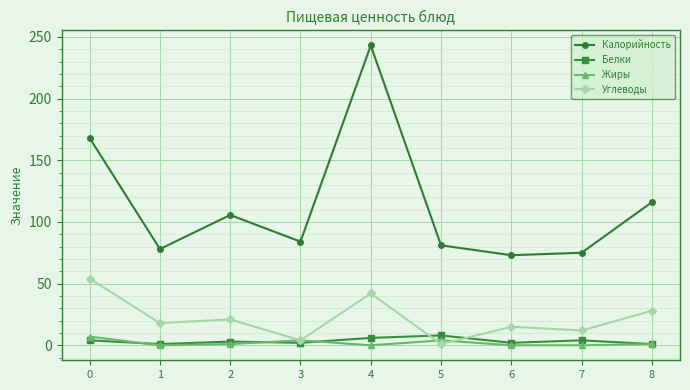

The value of Калорийность at 4 is 243.0. True or false?

True